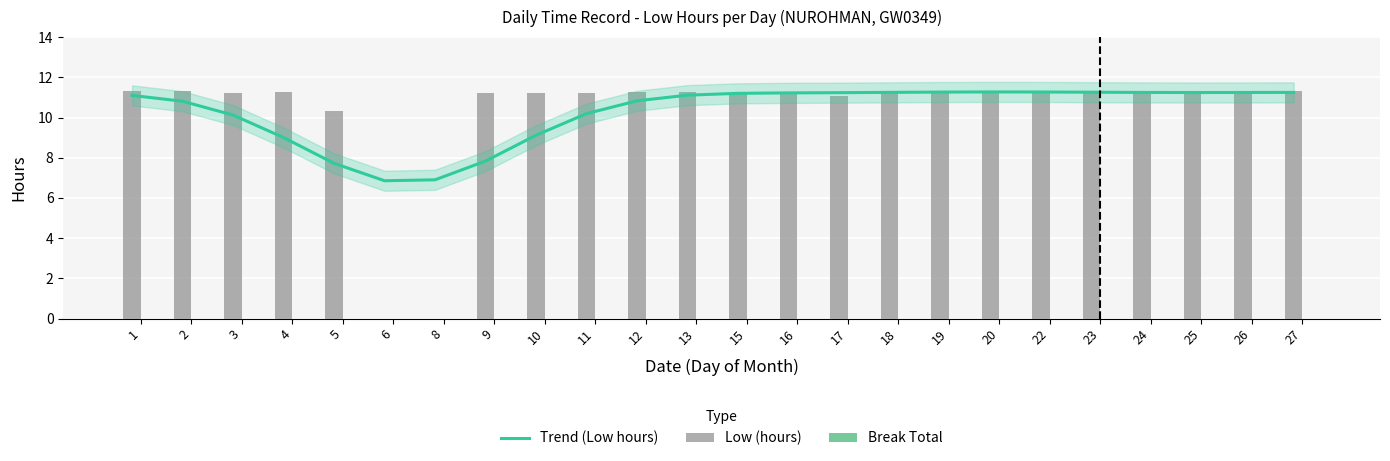

Which series has the widest spread of values?

Low (hours)